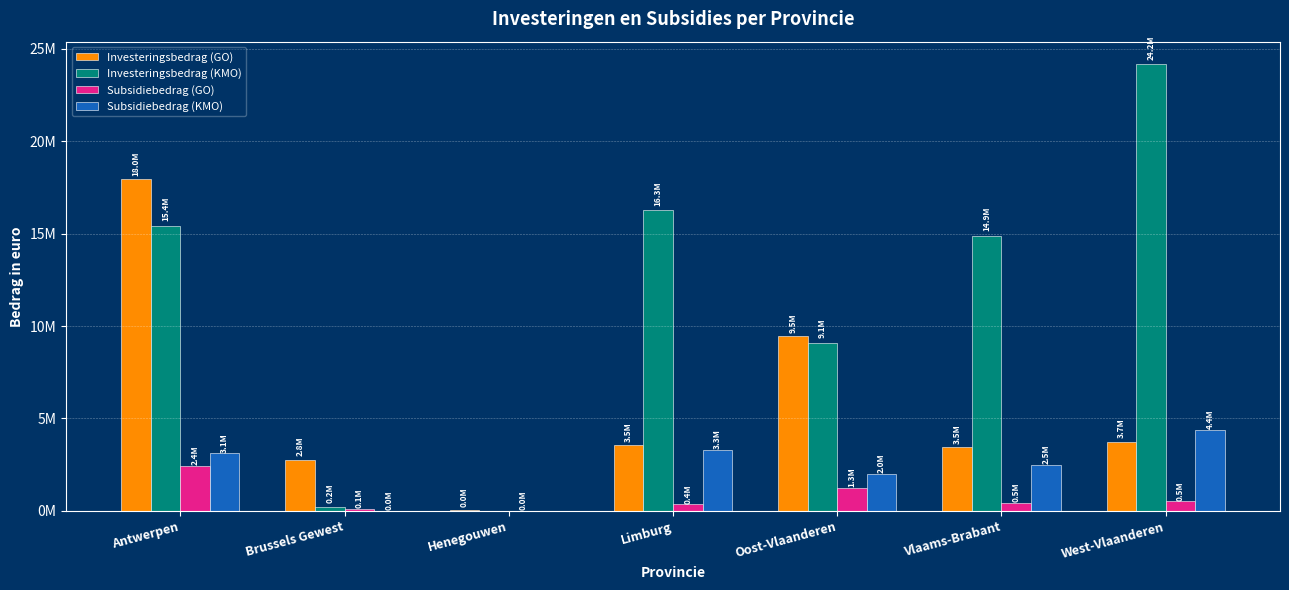

What position from the left is West-Vlaanderen?

7